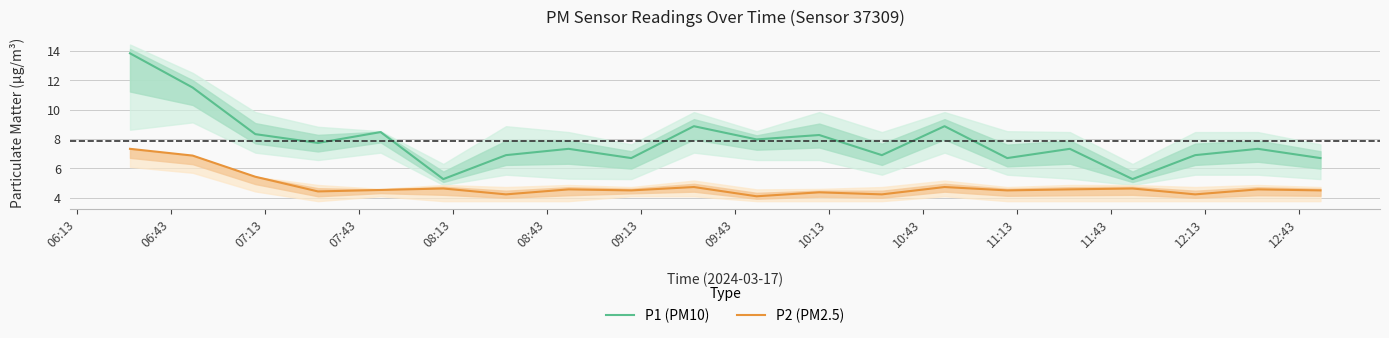

What is the maximum value for P1 (PM10)?

13.8